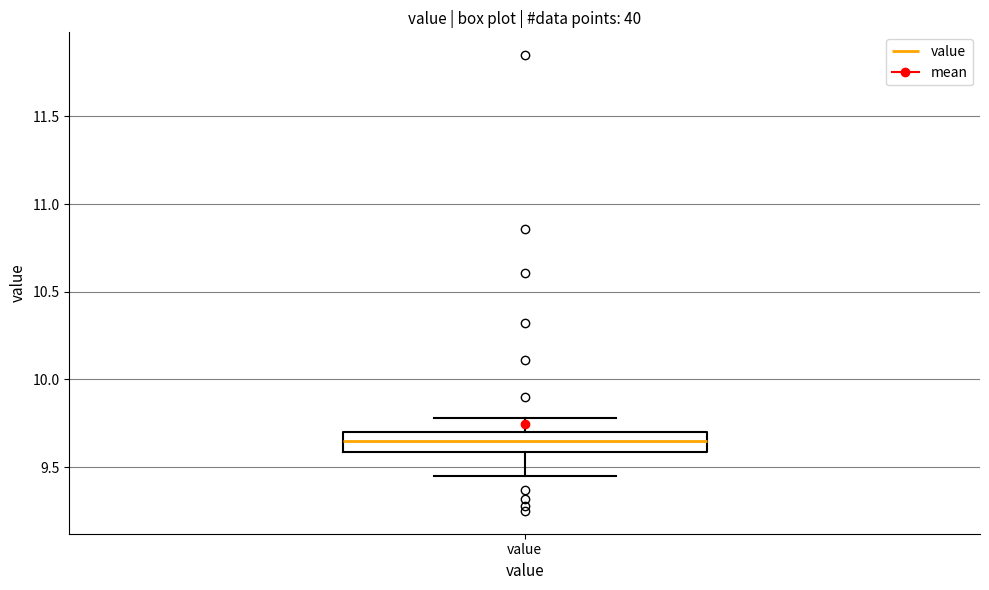

Where is the upper edge of the box for value on the y-axis? The values are not printed on the chart, so give them approximately, as read against the axis.

9.70